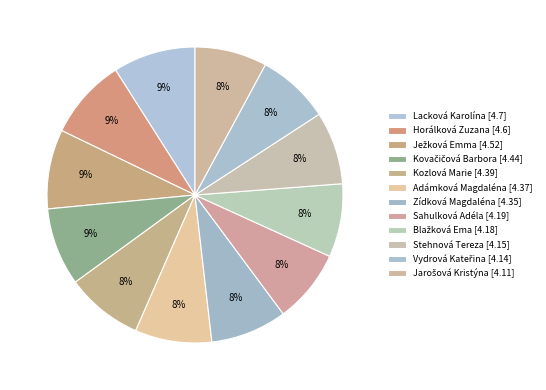

To the nearest percent, what is the average slice percentage?

8%